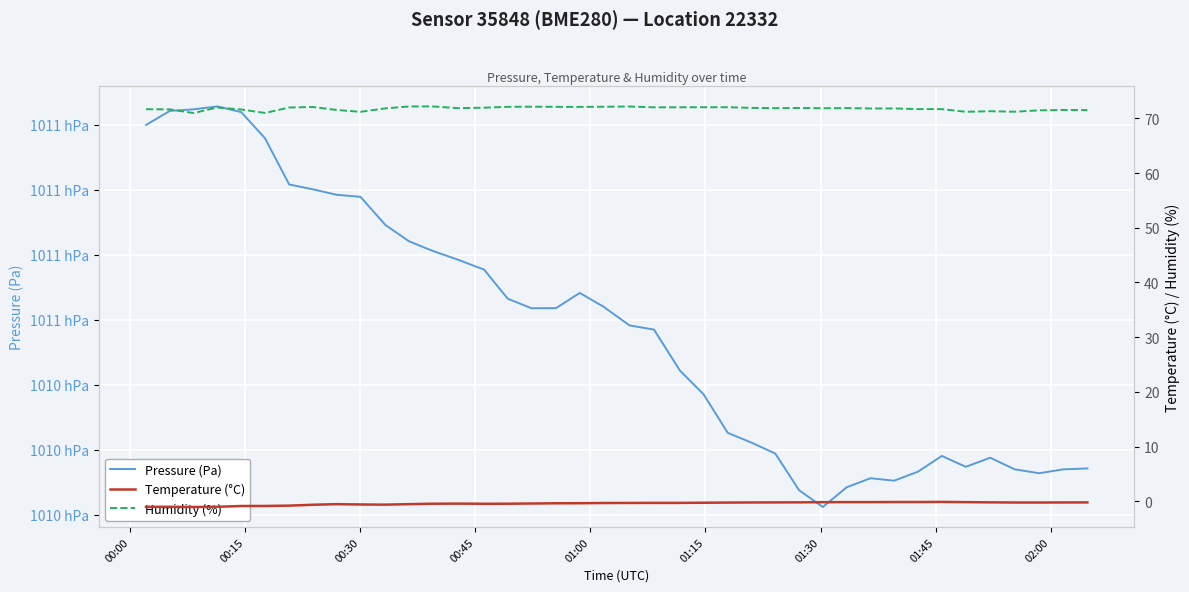

Which series has the largest range (max minus min)?

Pressure (Pa)